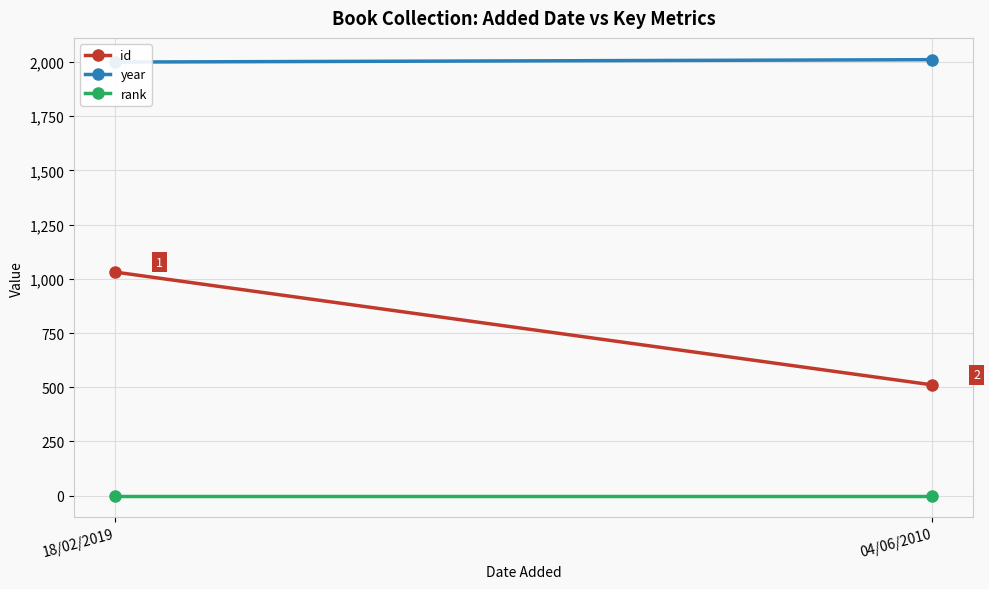

What is the label of the 2nd point from the right?

18/02/2019